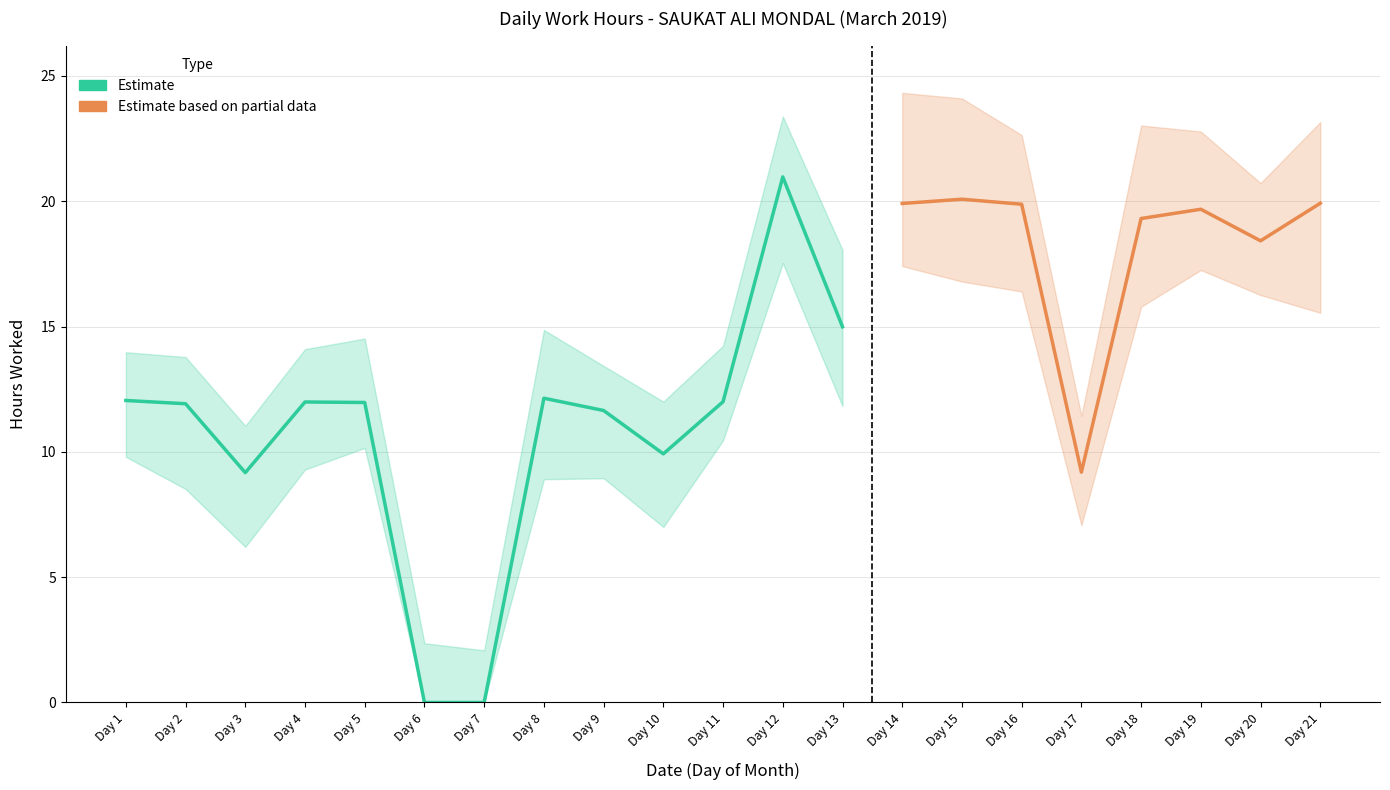

Is it true that the value at 20 is 18.4?

True